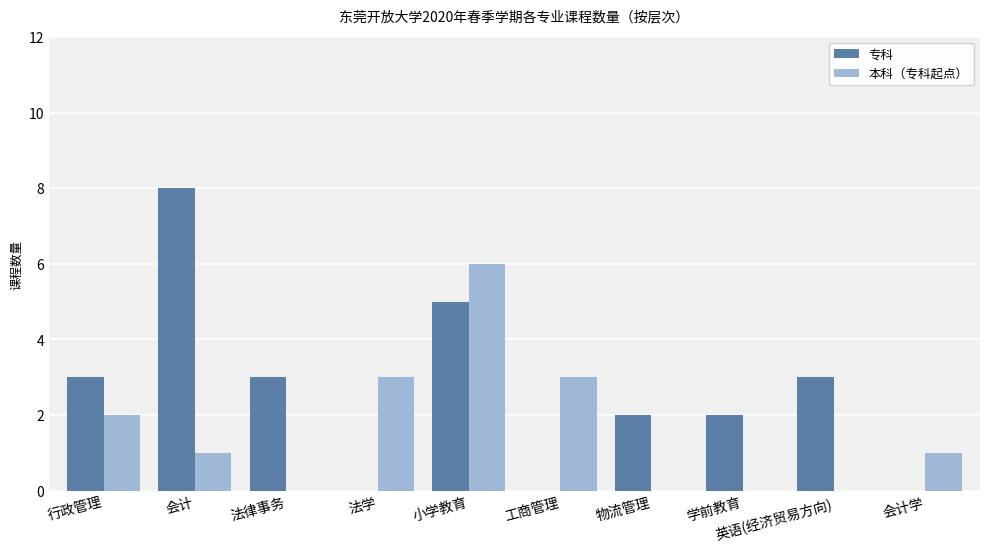

The 专科 series shows 2 at 物流管理. True or false?

True